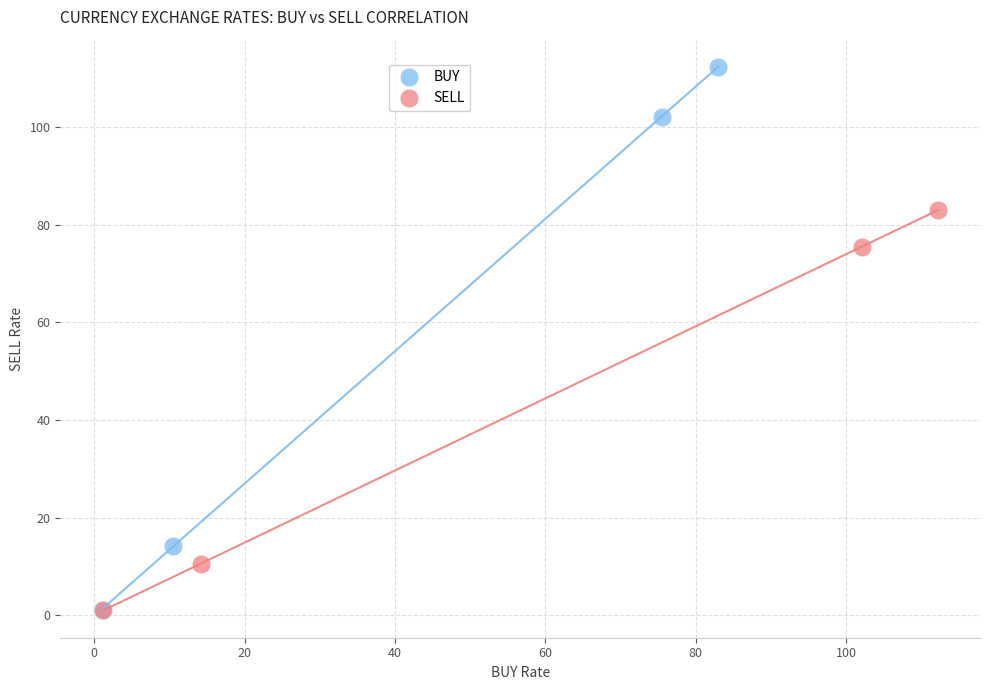

Which series has the largest Y range (max minus min)?

BUY